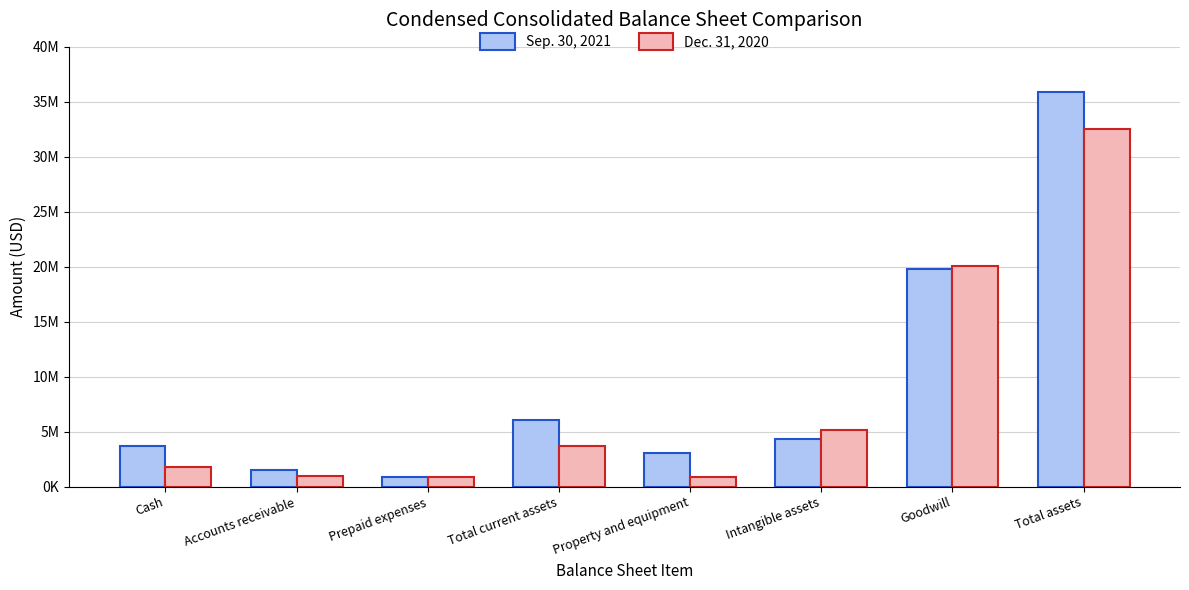

Which series has the widest spread of values?

Sep. 30, 2021